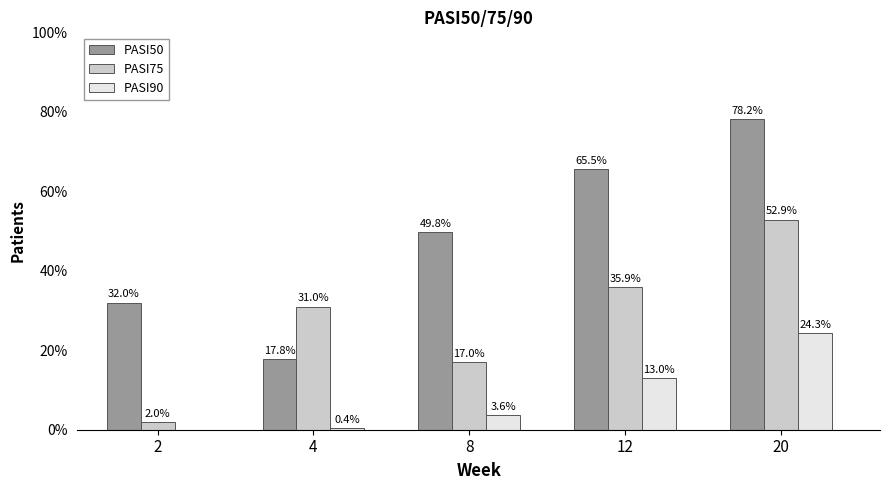

What is the sum of all PASI50 values?

243.3